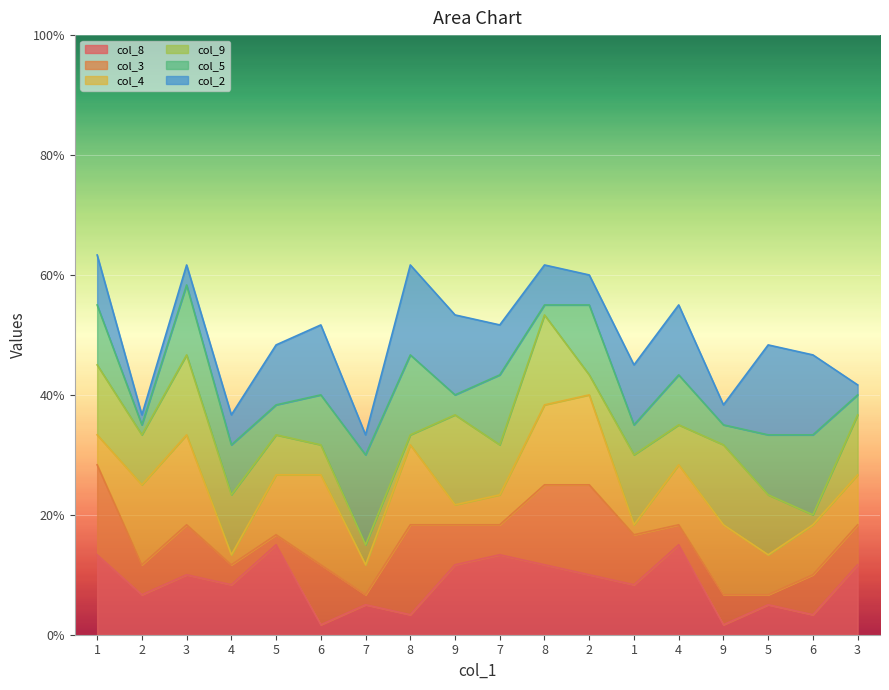

At which label does col_2 reach its minimum?

2